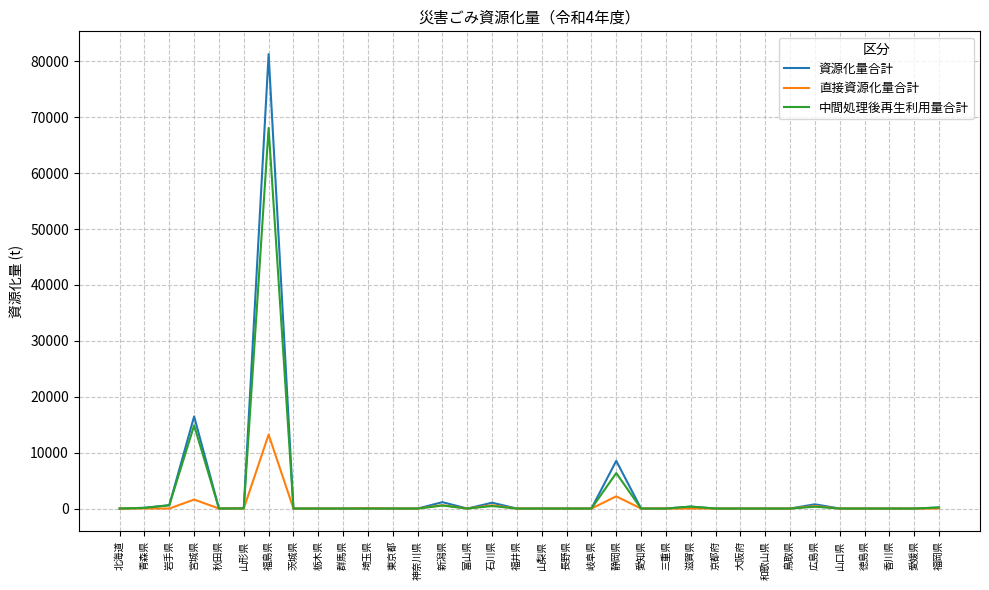

Which series has the widest spread of values?

資源化量合計